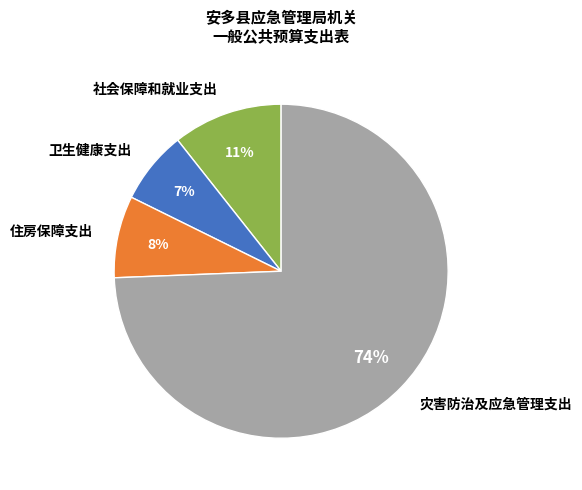

What is the smallest slice in the pie chart?

卫生健康支出